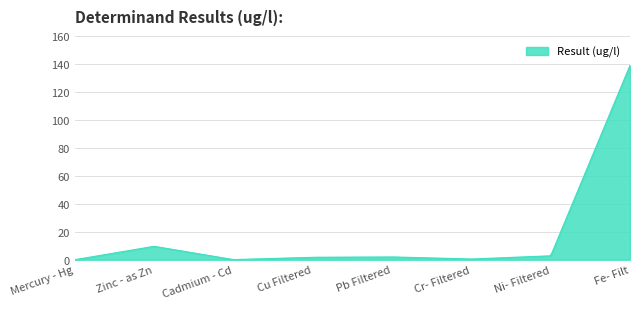

What is the difference between the maximum and minimum values?

139.0